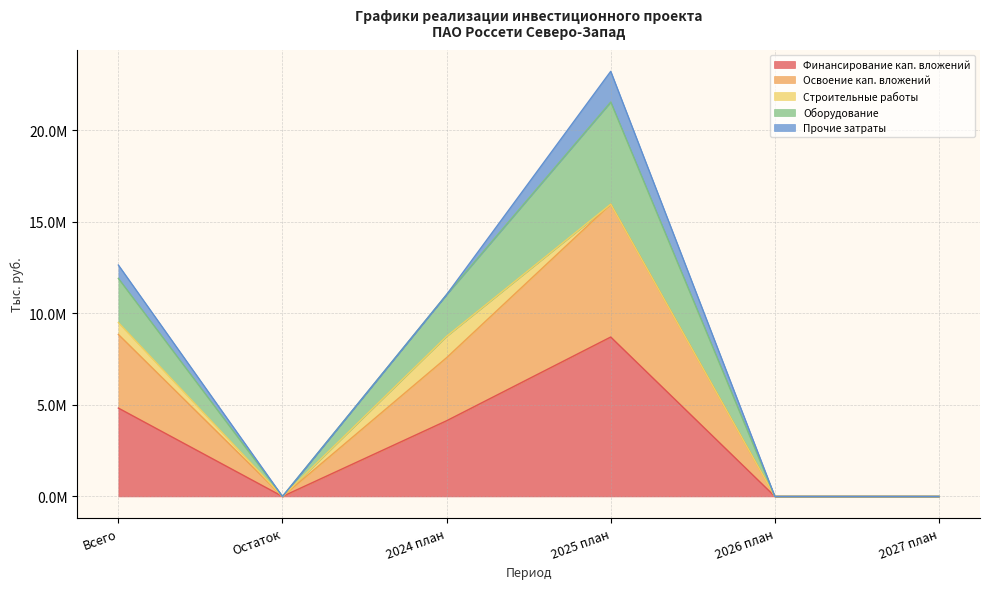

Does the chart display data point markers on the line(s)?

No